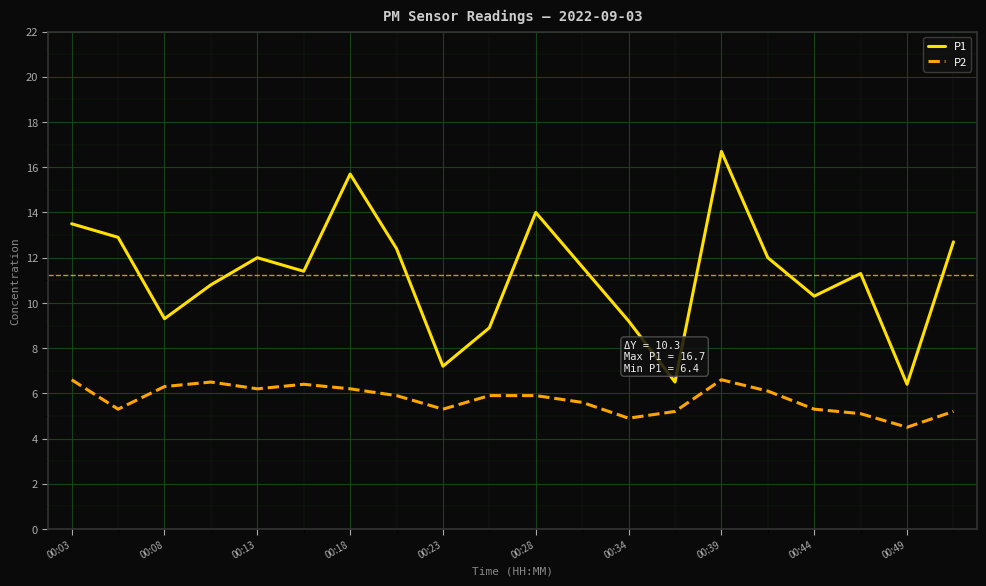

What is the difference between the maximum and minimum values in the P2 series?

2.1